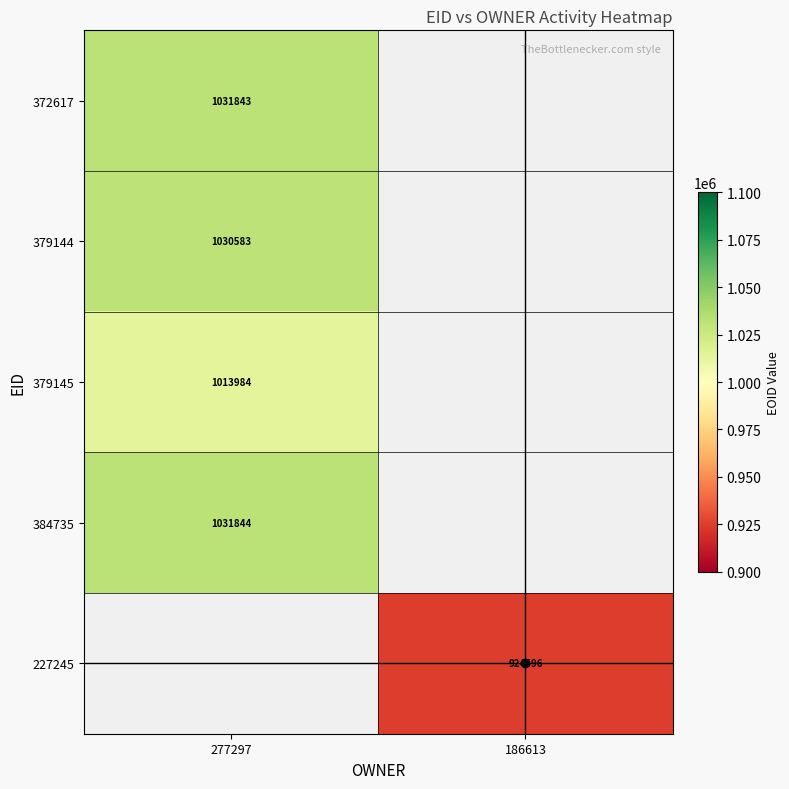

True or false: 379144 has a value of 563110.5 at 277297.

False